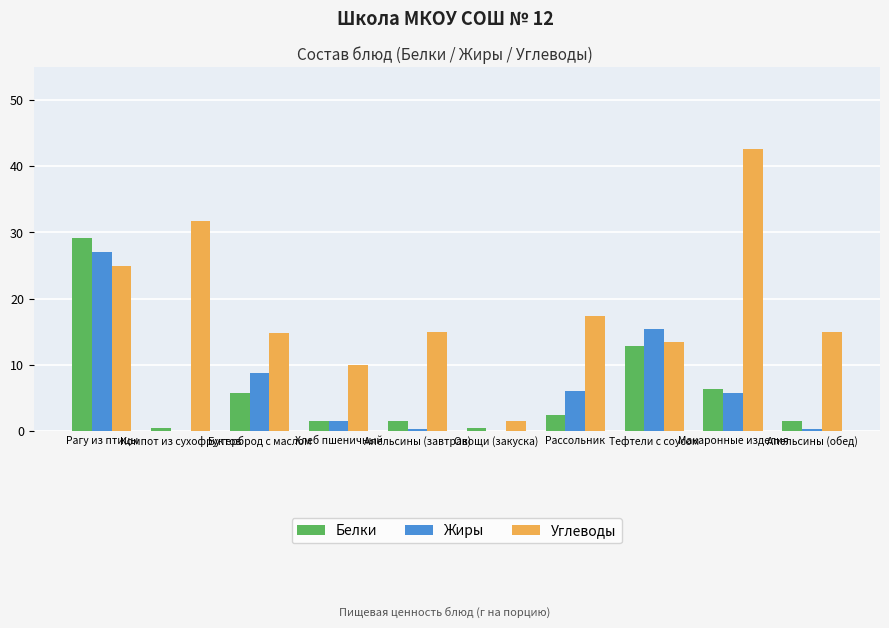

Between Бутерброд с маслом and Тефтели с соусом, which series saw the biggest shift?

Белки